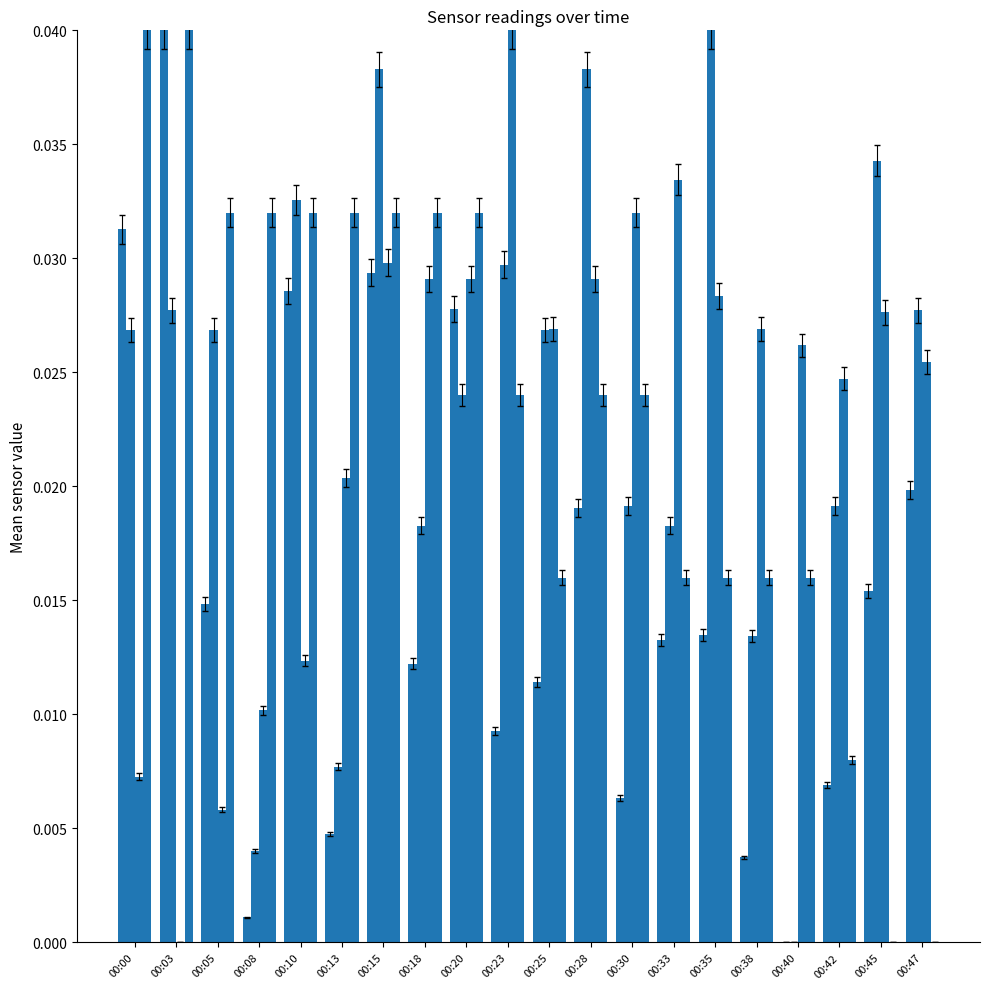

What is the total value across all series at 00:23?

0.1